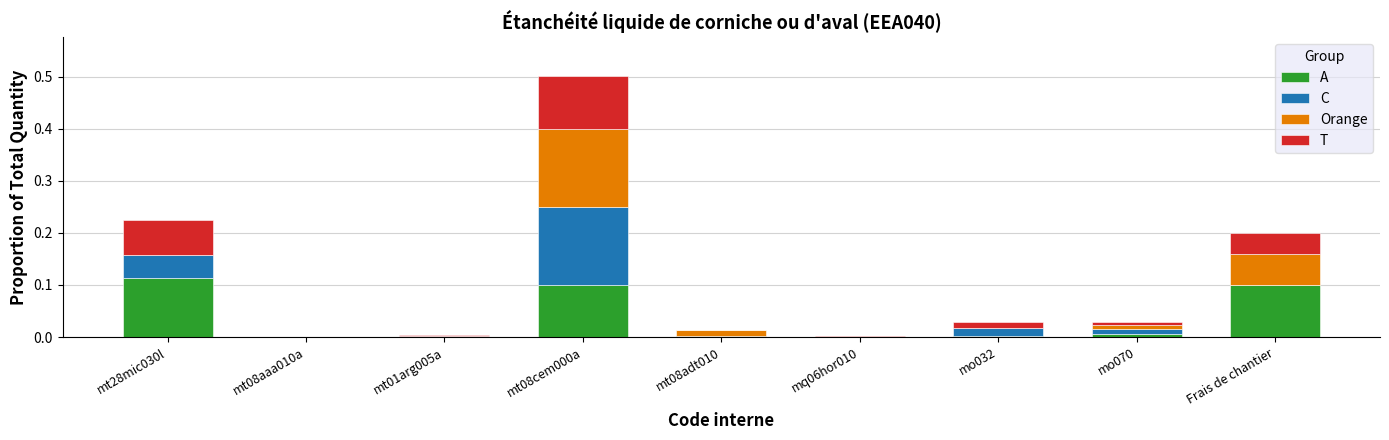

At which category is the sum across all series the highest?

mt08cem000a